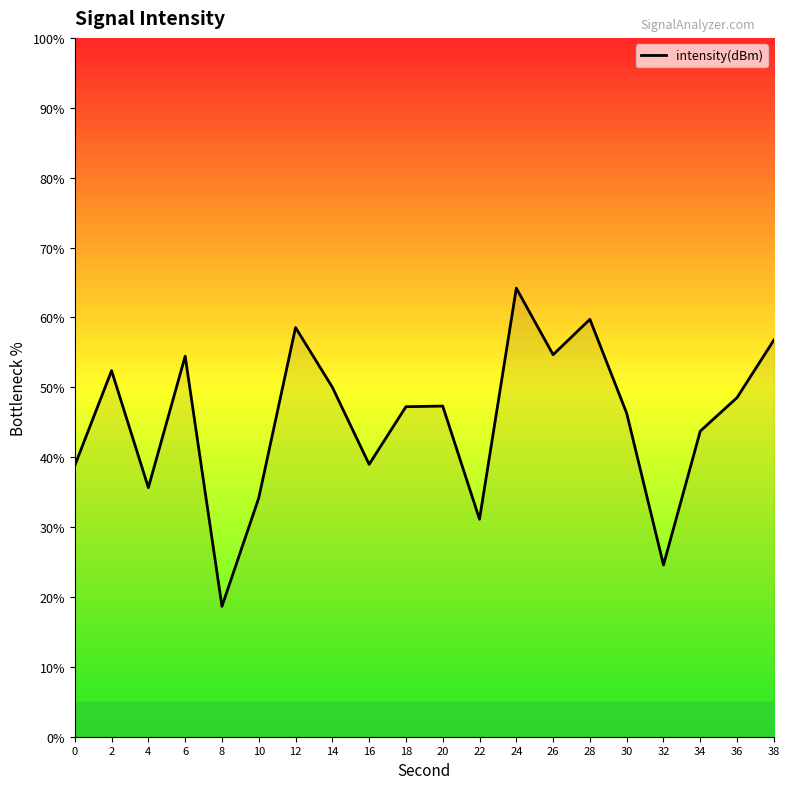

What is the average value?

45.3